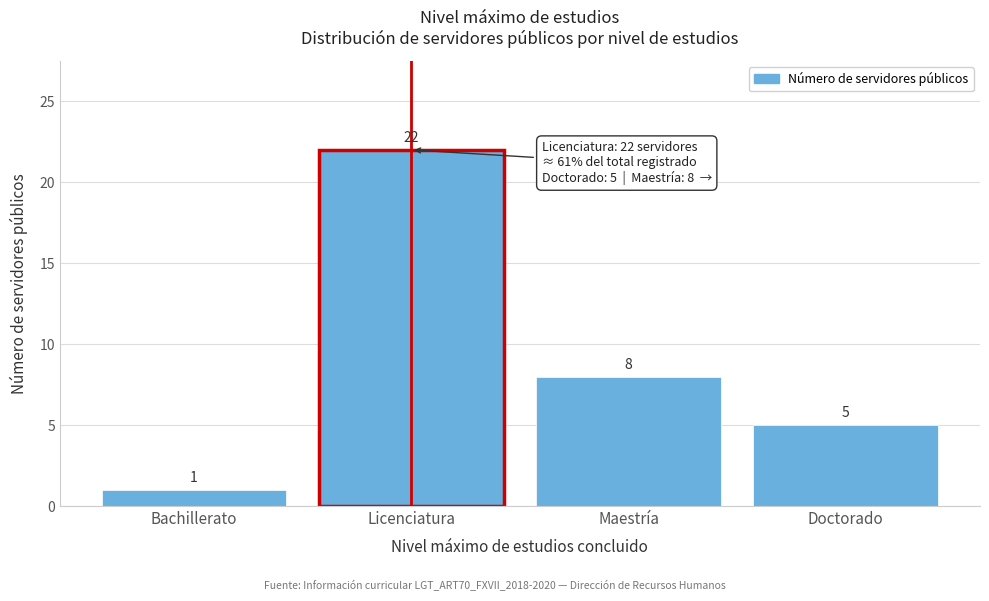

Reading right to left, what are all the values shown in this chart?

Doctorado=5	Maestría=8	Licenciatura=22	Bachillerato=1